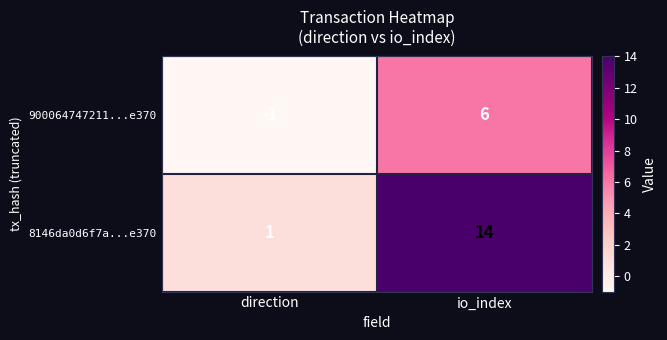

What is the difference between the highest and lowest values at direction?

2